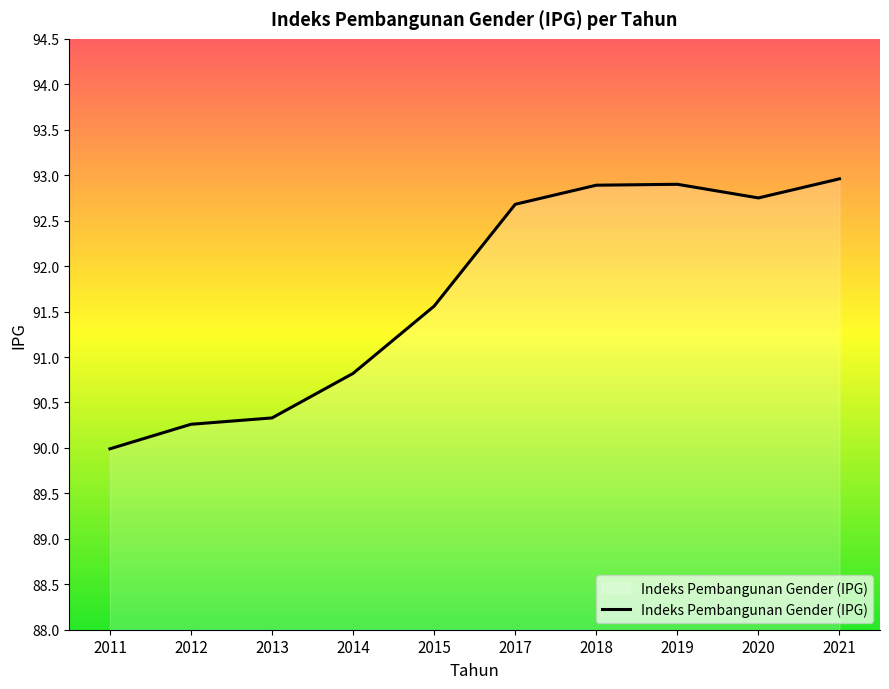

Where is the data nearest to the value 91?

2014